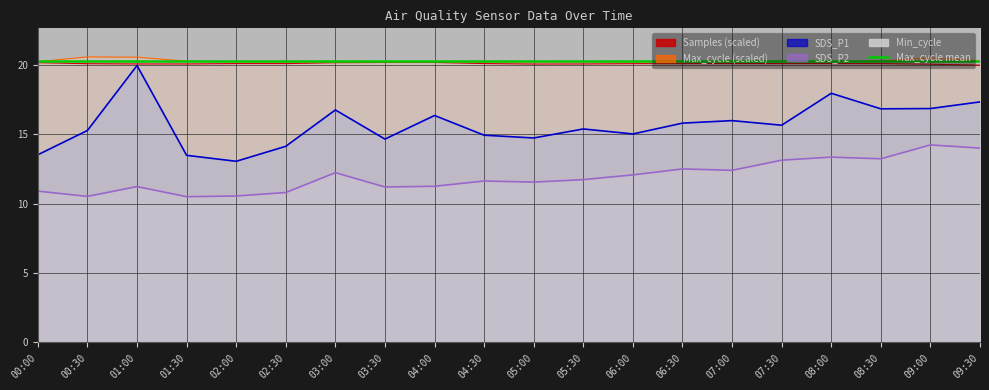

True or false: SDS_P1 has a value of 17.9 at 08:00.

True